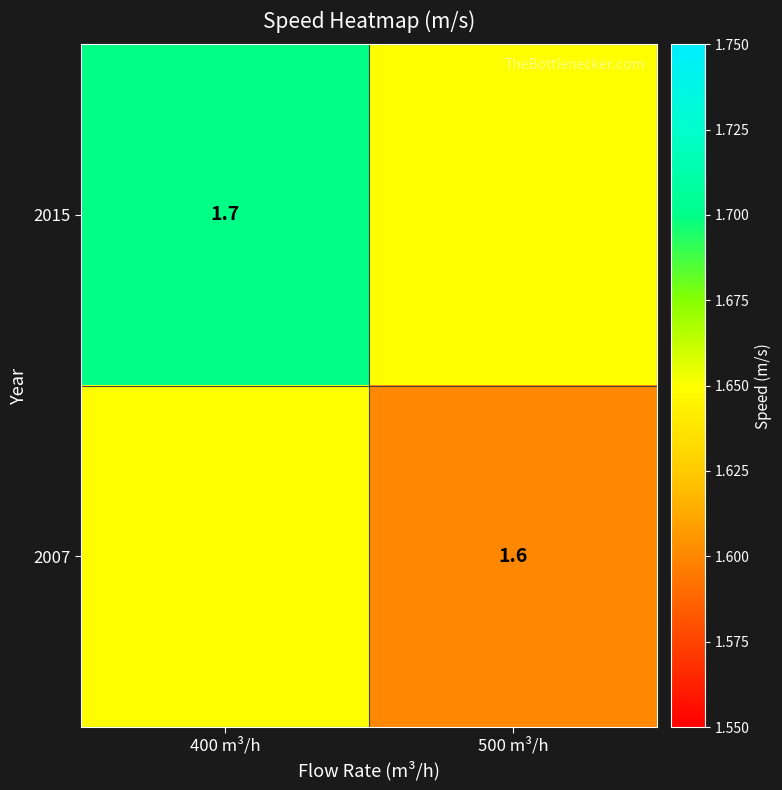

The value of 2015 at 400 m³/h is 1.7. True or false?

True